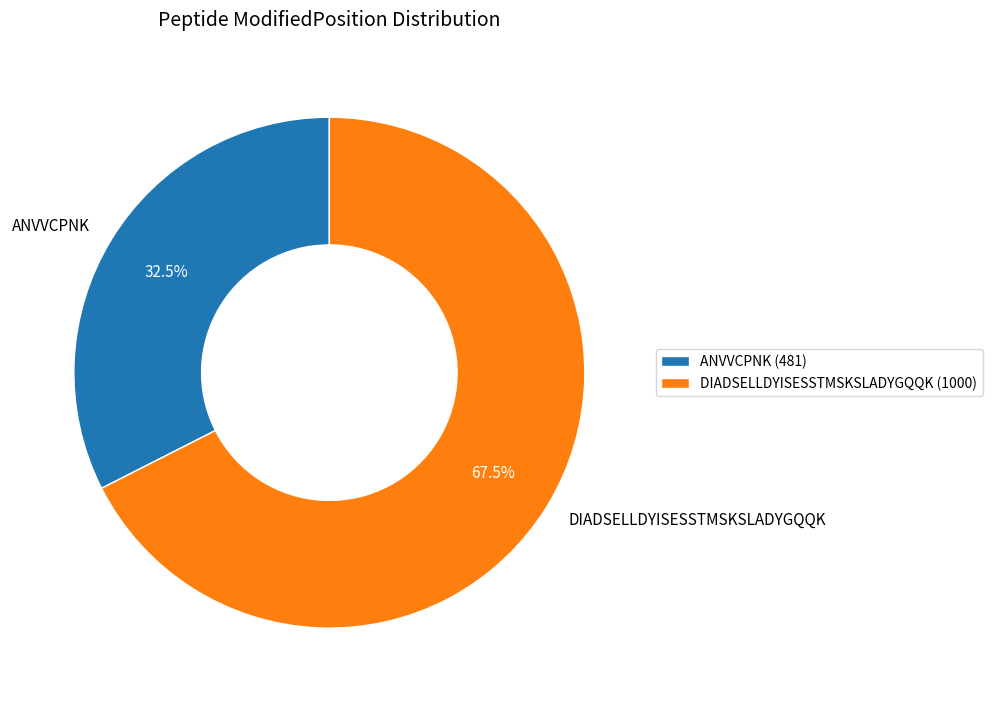

Combined, do ANVVCPNK and DIADSELLDYISESSTMSKSLADYGQQK account for over 50%?

Yes